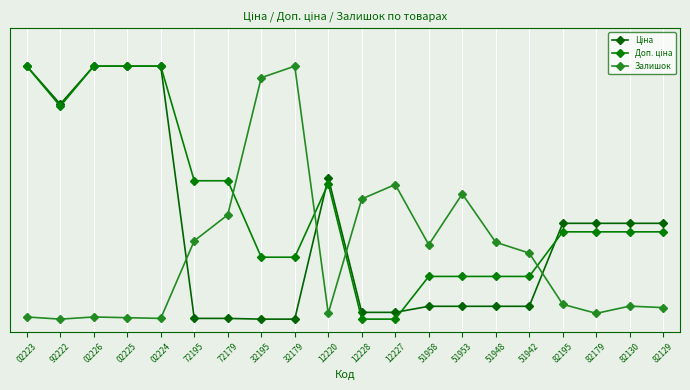

Where is Доп. ціна nearest to the value 0?

12228